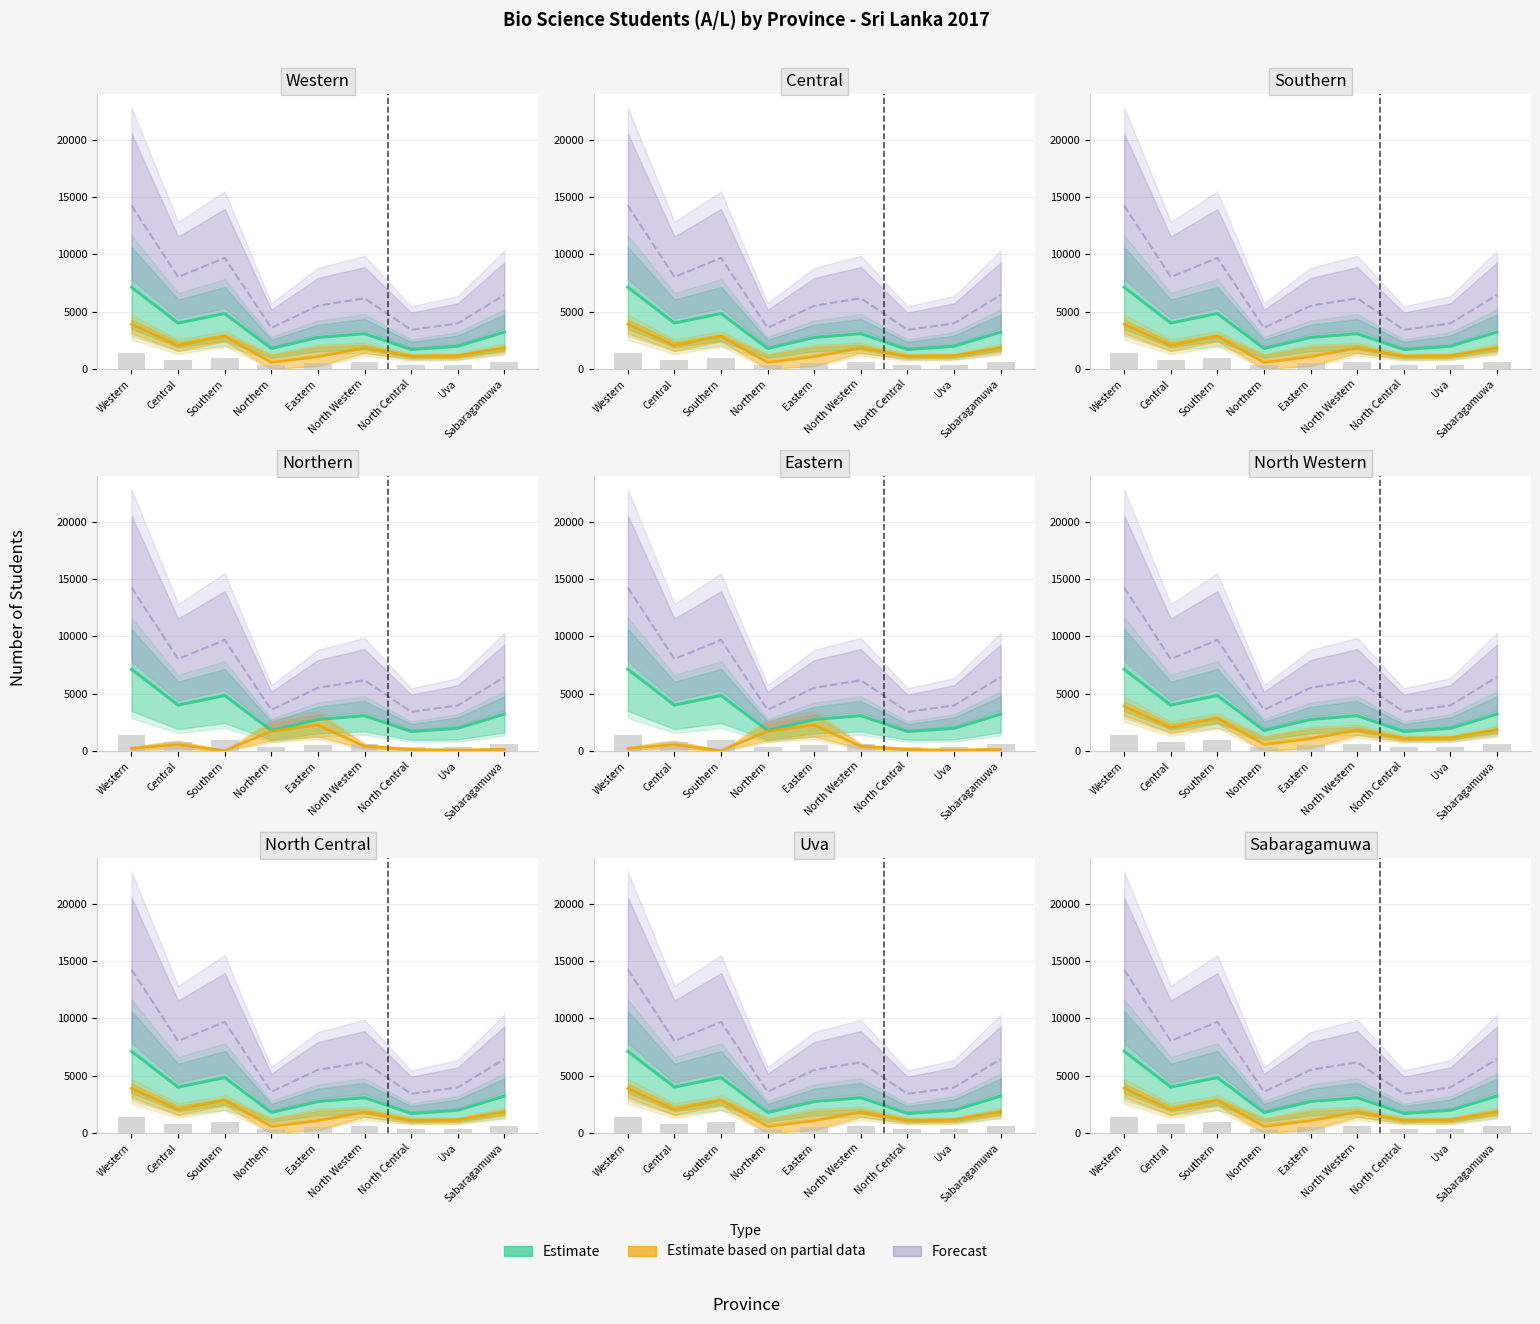

Which label corresponds to the smallest value in the chart?

Northern